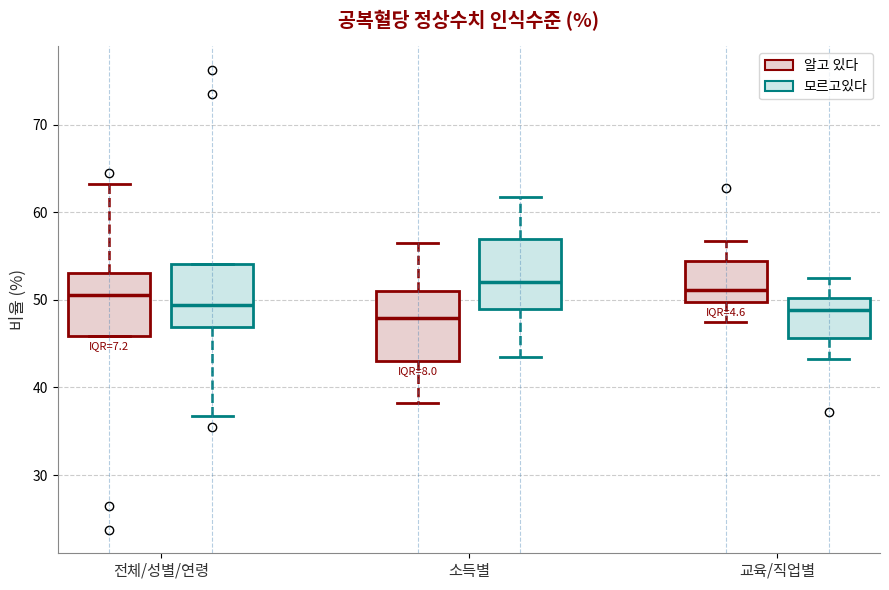

Reading left to right, transcribe this box plot: for each box, give where its median line is, the range the box spans, and where its two whiskers end, as read against the y-axis. The values are not printed on the chart, so give them approximately, as read against the axis.

전체/성별/연령 (알고 있다): median 51, box 46 to 53, whiskers 46 to 63
전체/성별/연령 (모르고있다): median 49, box 47 to 54, whiskers 37 to 54
소득별 (알고 있다): median 48, box 43 to 51, whiskers 38 to 57
소득별 (모르고있다): median 52, box 49 to 57, whiskers 44 to 62
교육/직업별 (알고 있다): median 51, box 50 to 54, whiskers 48 to 57
교육/직업별 (모르고있다): median 49, box 46 to 50, whiskers 43 to 53